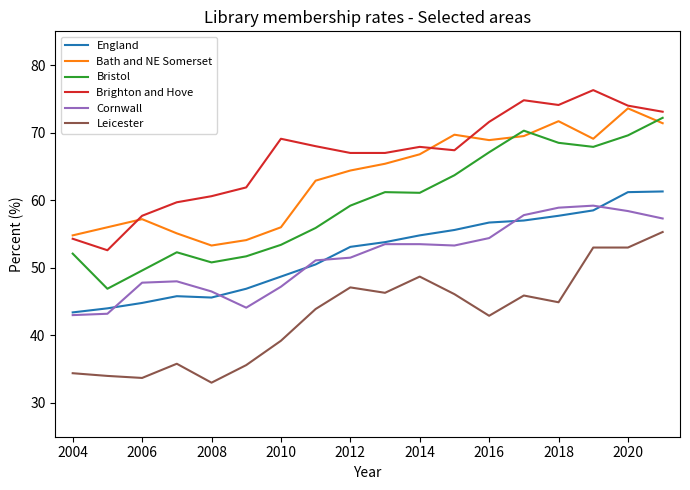

What is the minimum value shown in the chart?

33.0